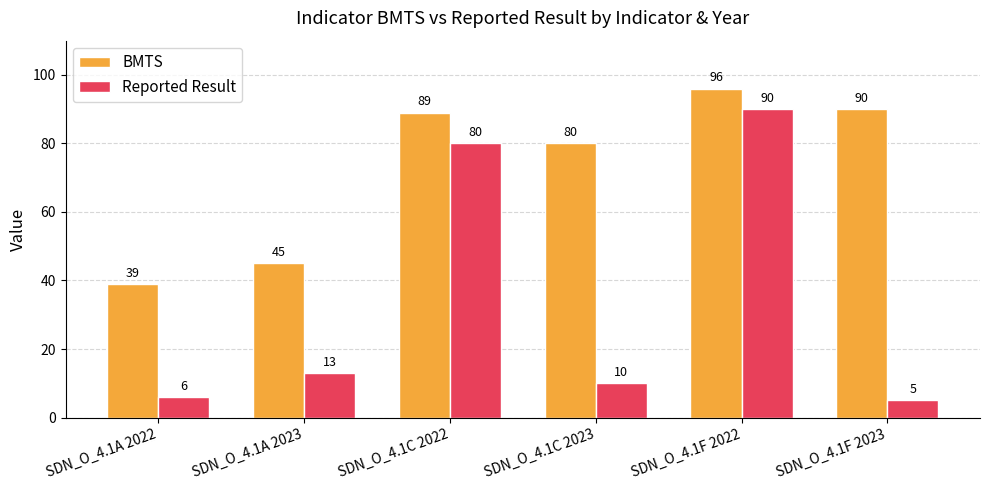

The value of BMTS at SDN_O_4.1A 2023 is 69. True or false?

False